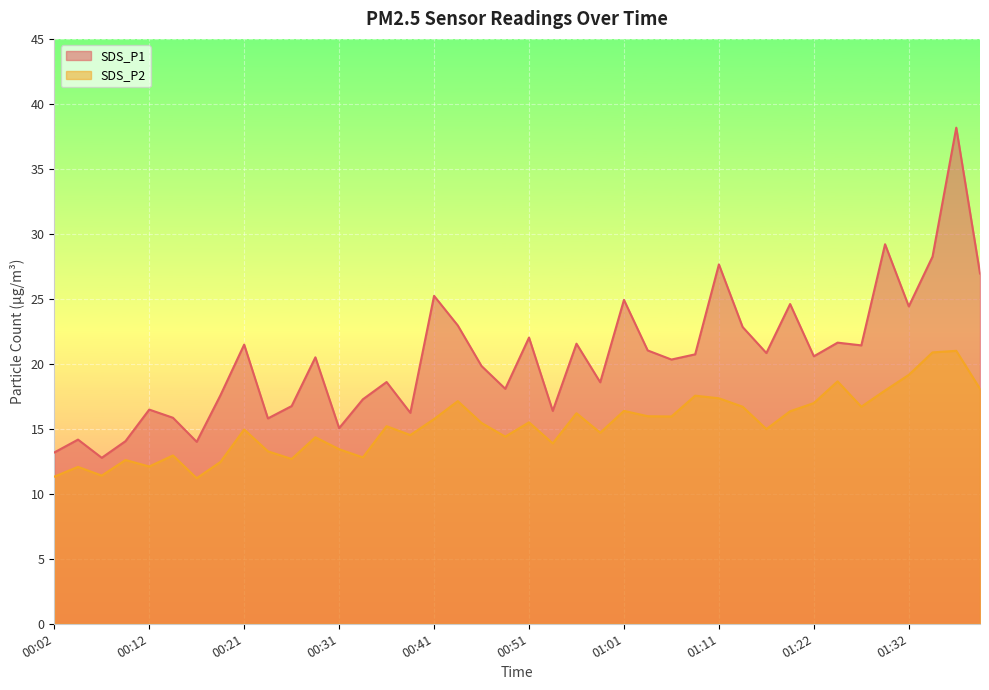

Where is SDS_P2 nearest to the value 16?

01:03